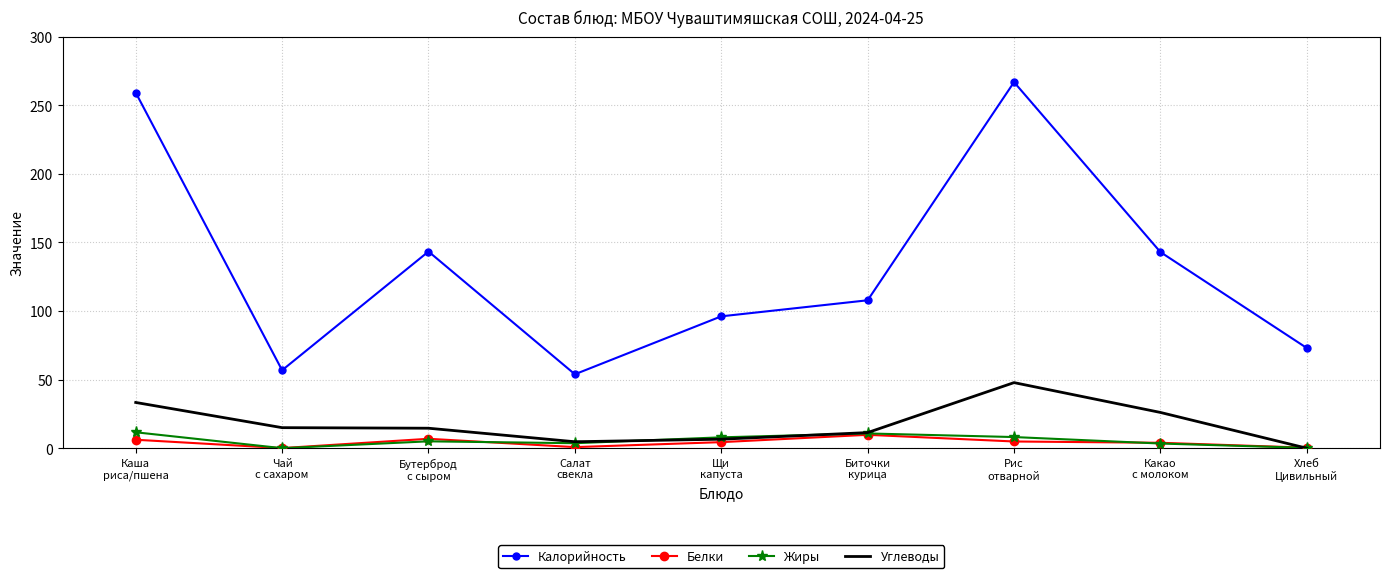

At which category is the sum across all series the highest?

Рис
отварной